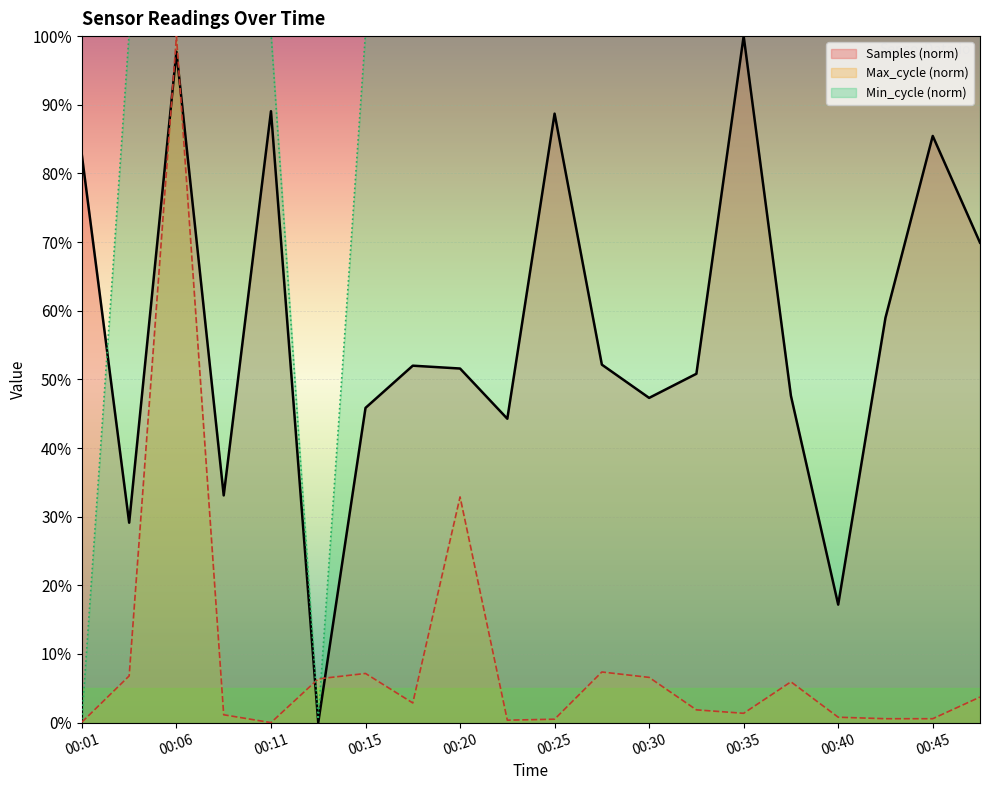

True or false: Min_cycle (norm) has more than 0 points higher than both neighbors.

False